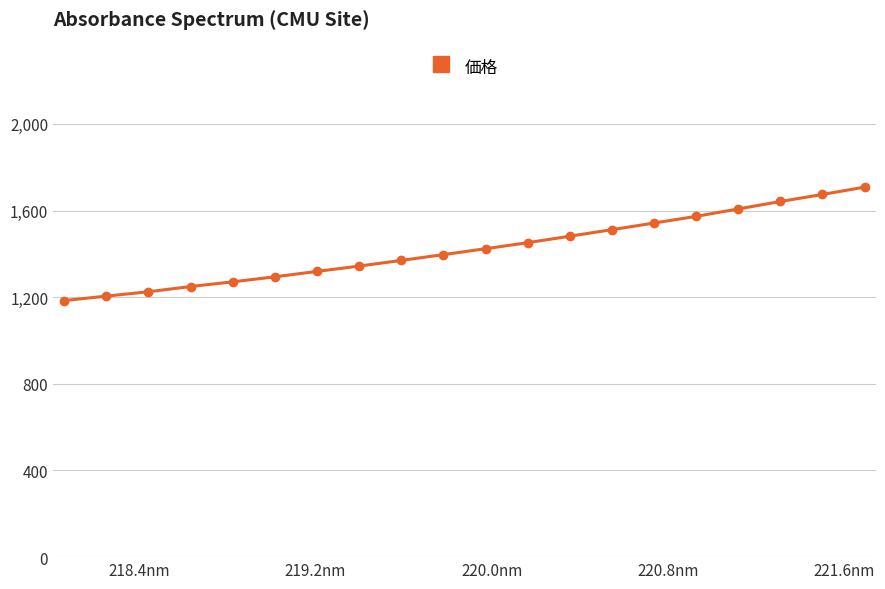

What is the value of the 10th point from the left?

1396.4